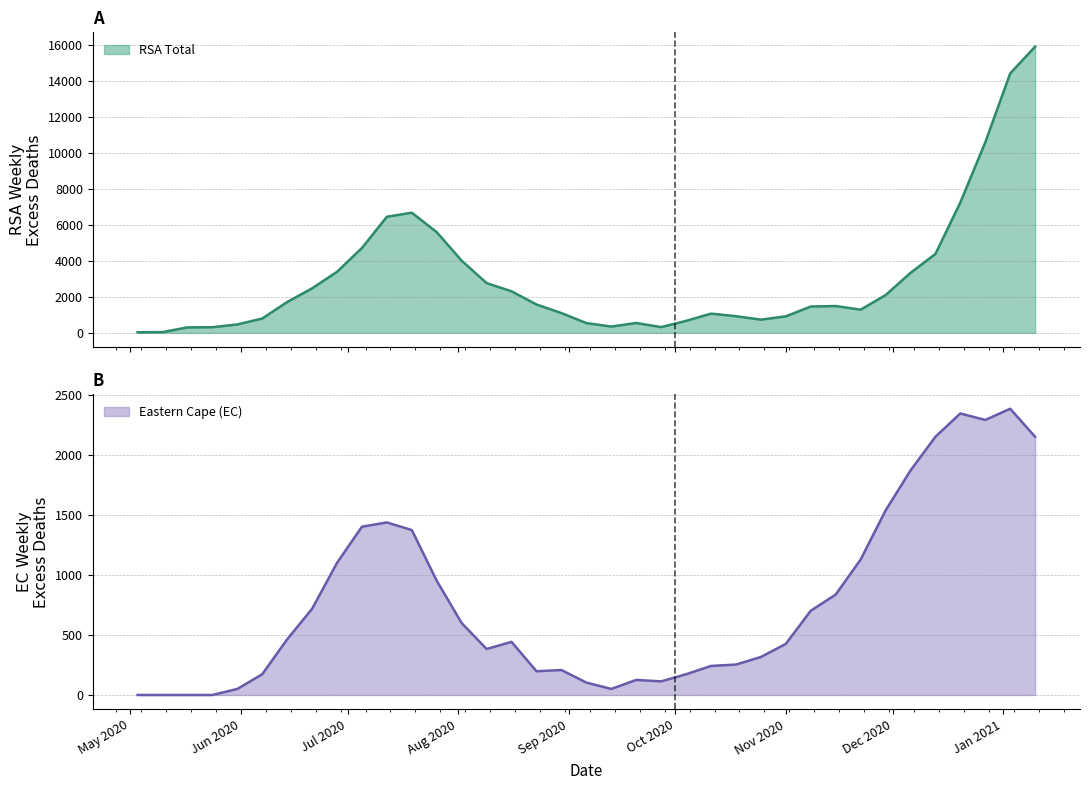

Which series has the largest total across all categories?

RSA